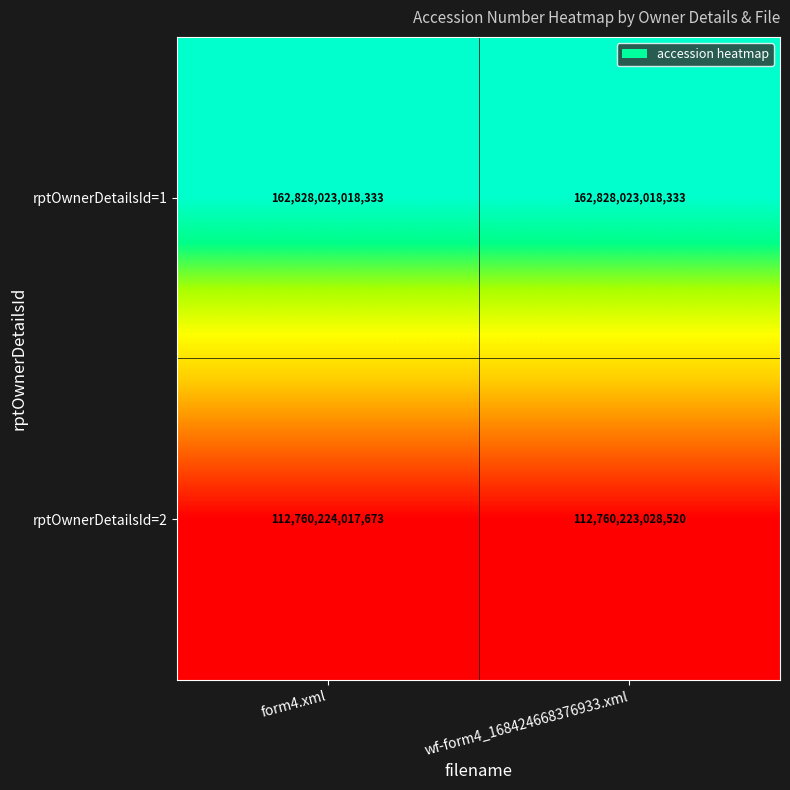

List the series in order of their peak value, lowest first.

rptOwnerDetailsId=2, rptOwnerDetailsId=1